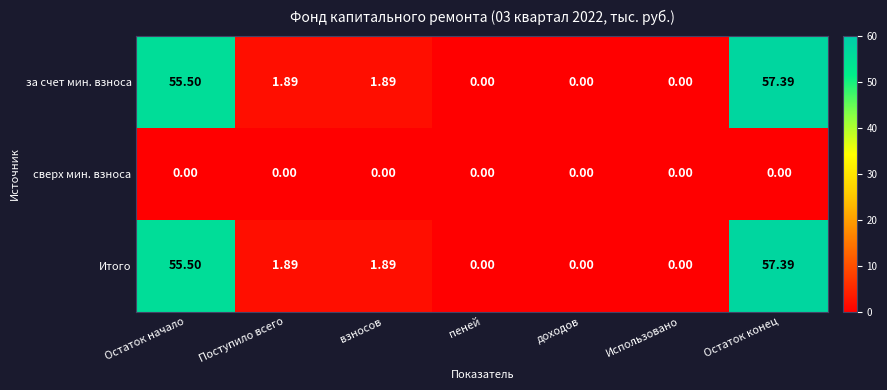

How many categories are shown in the chart?

7